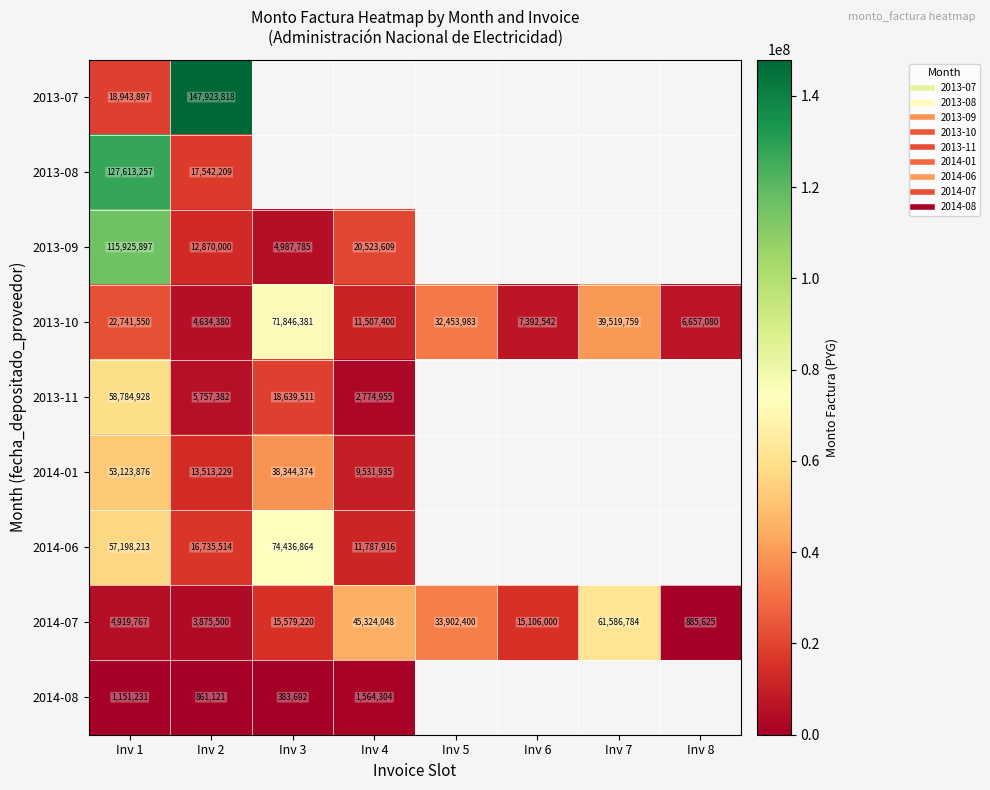

How many data points does each series have?

8